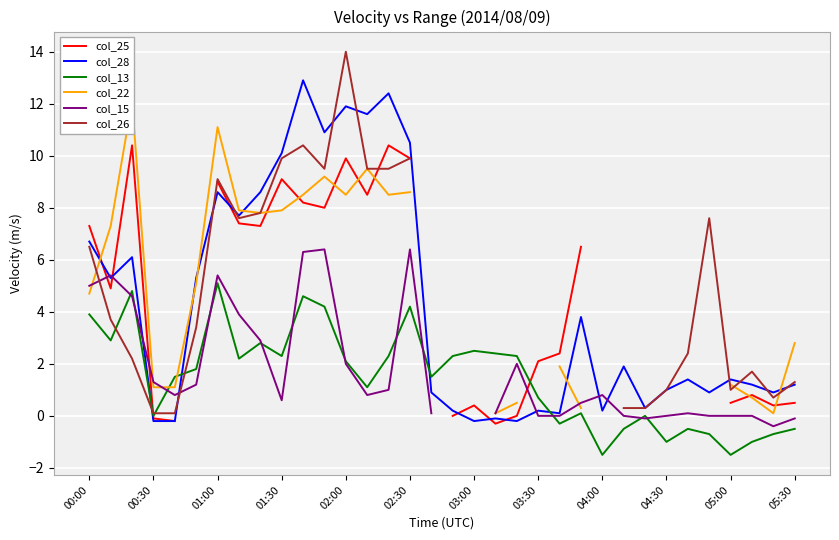

What is the value of the col_22 point at the 24th from the left?

0.3